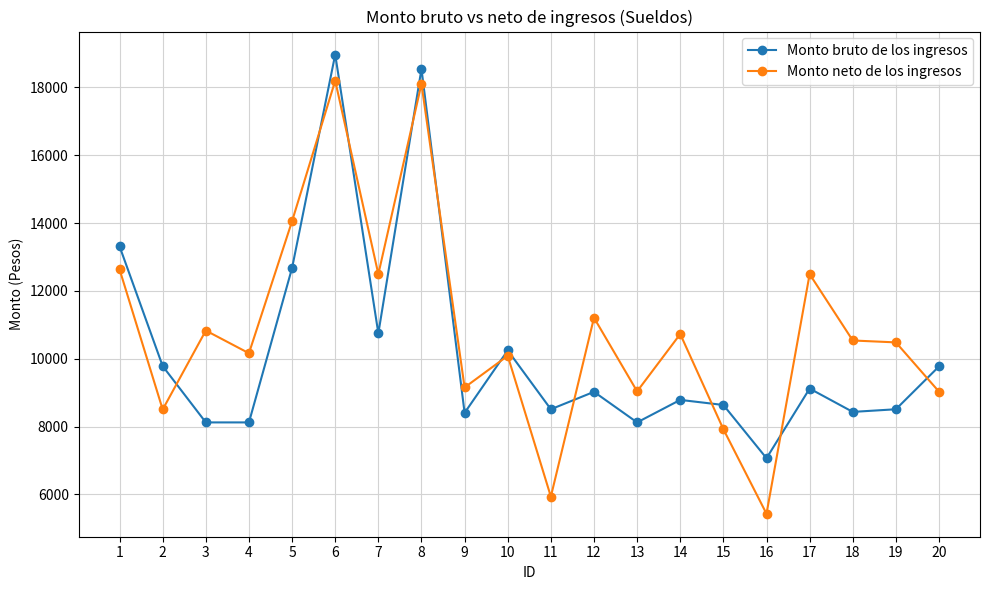

Rank the series at 14 from lowest to highest value.

Monto bruto de los ingresos, Monto neto de los ingresos